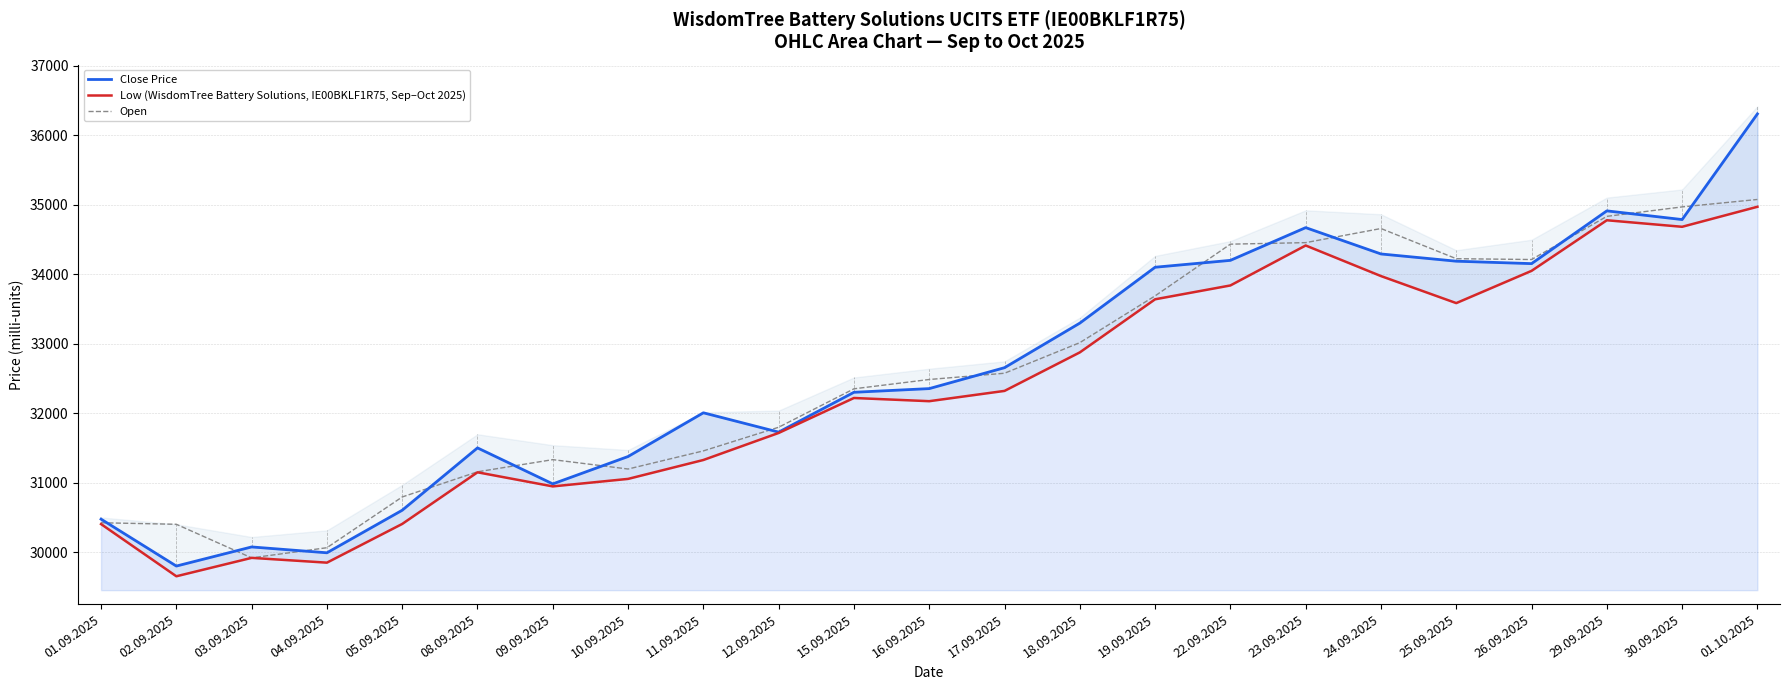

Reading left to right, extract all data points from this chart.

Close Price: 01.09.2025=30476	02.09.2025=29801	03.09.2025=30076	04.09.2025=29992	05.09.2025=30604	08.09.2025=31501	09.09.2025=30983	10.09.2025=31377	11.09.2025=32006	12.09.2025=31728	15.09.2025=32301	16.09.2025=32354	17.09.2025=32655	18.09.2025=33296	19.09.2025=34100	22.09.2025=34199	23.09.2025=34670	24.09.2025=34291	25.09.2025=34187	26.09.2025=34152	29.09.2025=34911	30.09.2025=34786	01.10.2025=36306
Low (WisdomTree Battery Solutions, IE00BKLF1R75, Sep–Oct 2025): 01.09.2025=30405	02.09.2025=29654	03.09.2025=29919	04.09.2025=29850	05.09.2025=30407	08.09.2025=31150	09.09.2025=30947	10.09.2025=31055	11.09.2025=31327	12.09.2025=31716	15.09.2025=32219	16.09.2025=32173	17.09.2025=32321	18.09.2025=32875	19.09.2025=33639	22.09.2025=33838	23.09.2025=34413	24.09.2025=33973	25.09.2025=33584	26.09.2025=34048	29.09.2025=34776	30.09.2025=34682	01.10.2025=34970
Open: 01.09.2025=30424	02.09.2025=30402	03.09.2025=29919	04.09.2025=30065	05.09.2025=30795	08.09.2025=31157	09.09.2025=31332	10.09.2025=31197	11.09.2025=31458	12.09.2025=31798	15.09.2025=32351	16.09.2025=32485	17.09.2025=32575	18.09.2025=33015	19.09.2025=33688	22.09.2025=34432	23.09.2025=34454	24.09.2025=34657	25.09.2025=34223	26.09.2025=34211	29.09.2025=34832	30.09.2025=34968	01.10.2025=35075